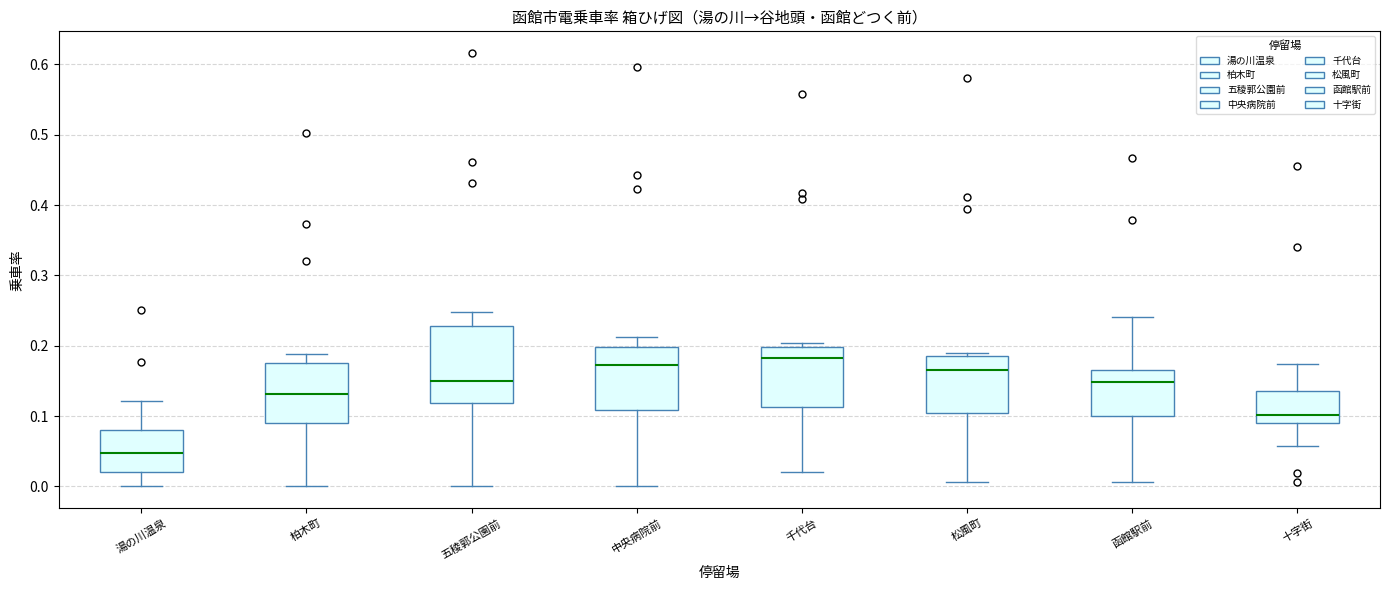

Where is the upper edge of the box for 湯の川温泉 on the y-axis? The values are not printed on the chart, so give them approximately, as read against the axis.

0.08